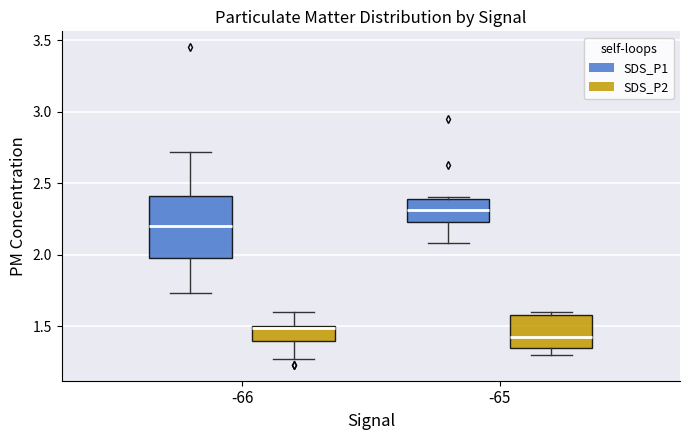

Reading left to right, read every box against the y-axis: the position of its median line, the range the box covers, and the ends of its whiskers. The values are not printed on the chart, so give them approximately, as read against the axis.

-66 (SDS_P1): median 2.20, box 2.00 to 2.40, whiskers 1.75 to 2.70
-66 (SDS_P2): median 1.50, box 1.40 to 1.50, whiskers 1.25 to 1.60
-65 (SDS_P1): median 2.30, box 2.25 to 2.40, whiskers 2.10 to 2.40
-65 (SDS_P2): median 1.45, box 1.35 to 1.60, whiskers 1.30 to 1.60 (just above the box's upper edge)